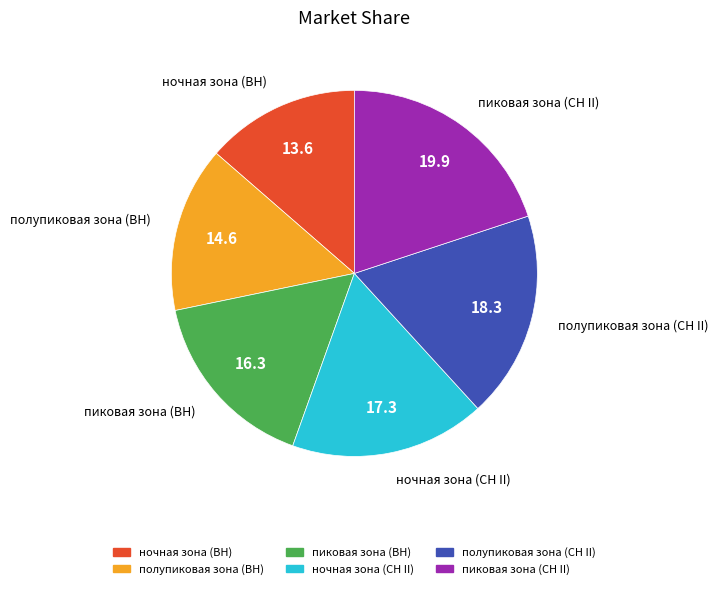

Does пиковая зона (СН II) represent more than half of the total?

No